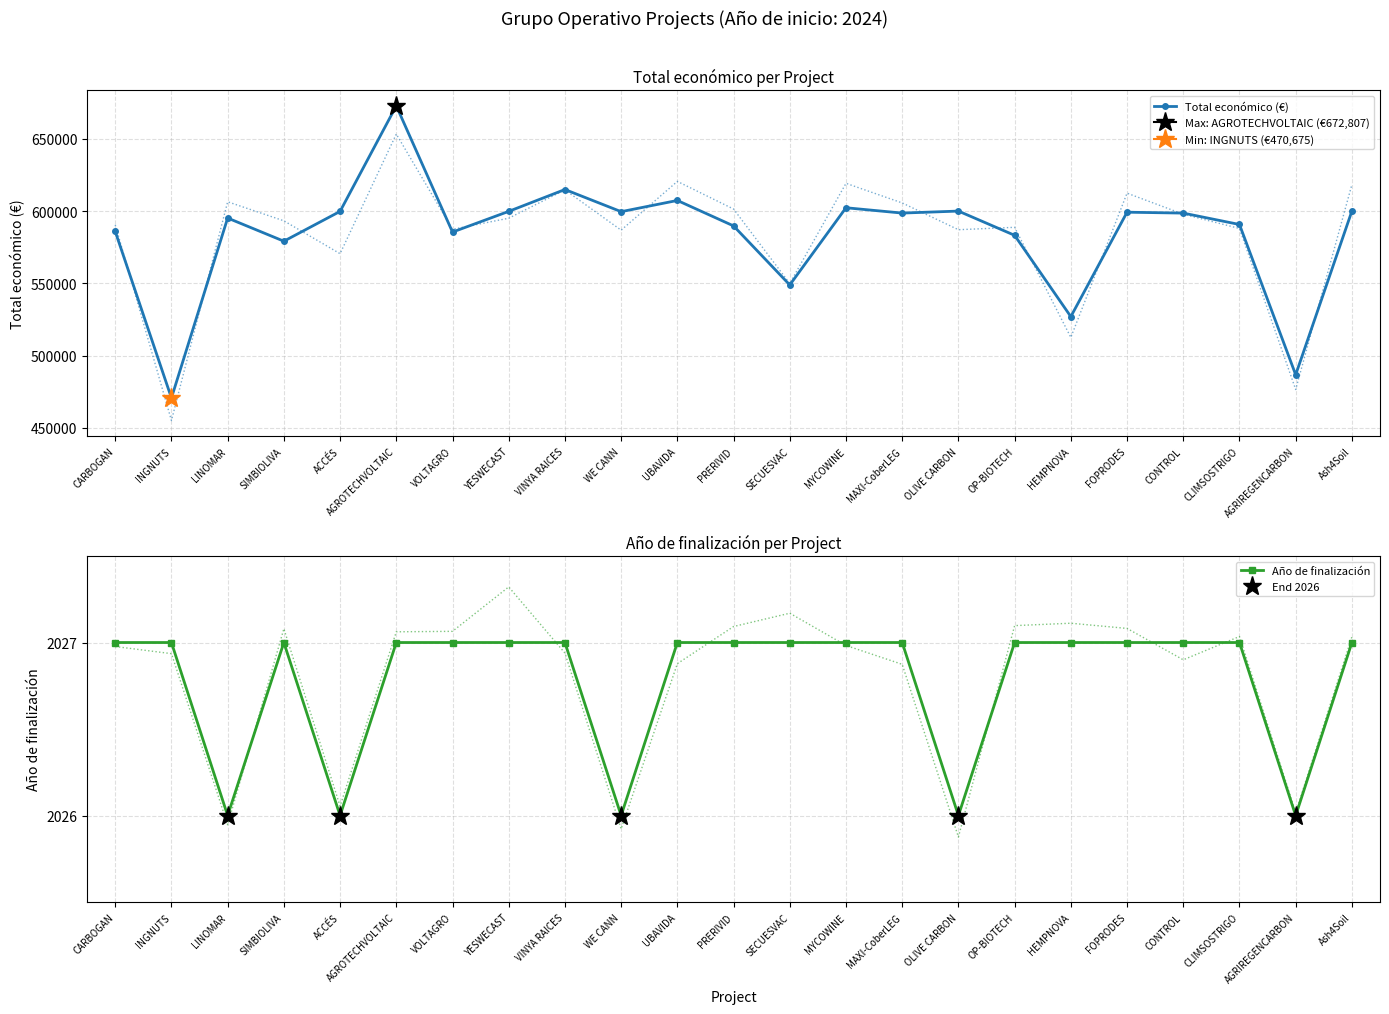

What are all the series names shown in the legend?

Total económico, Año de finalización